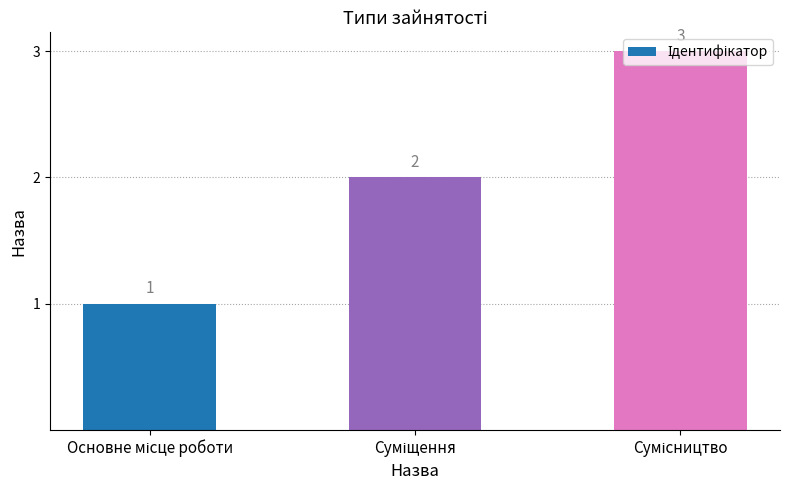

What is the value of the 2nd bar from the left?

2